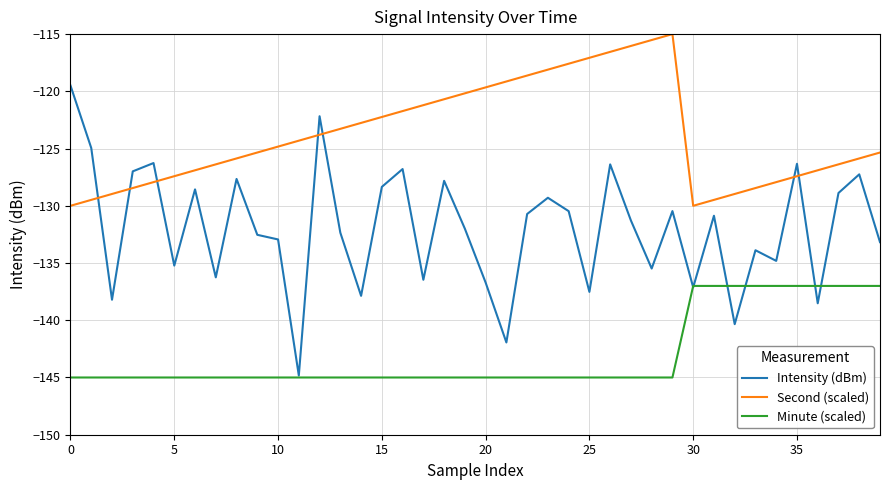

Which series has the widest spread of values?

Intensity (dBm)